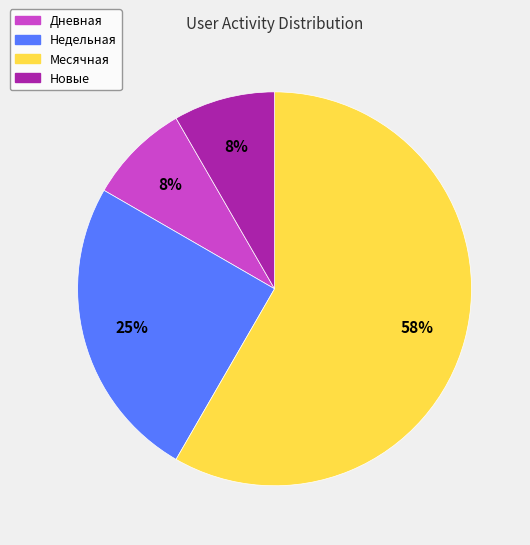

Count the number of slices in the pie.

4